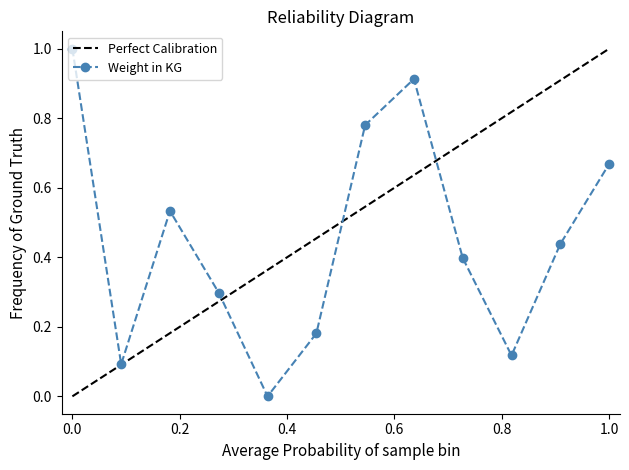

How many interior local valleys does the Weight in KG series have?

3